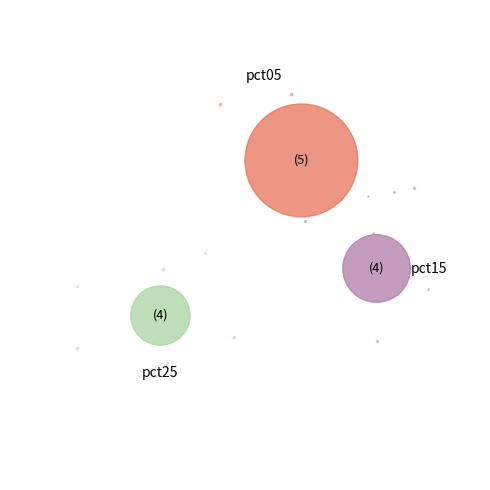

To the nearest percent, what is the average slice percentage?

10%